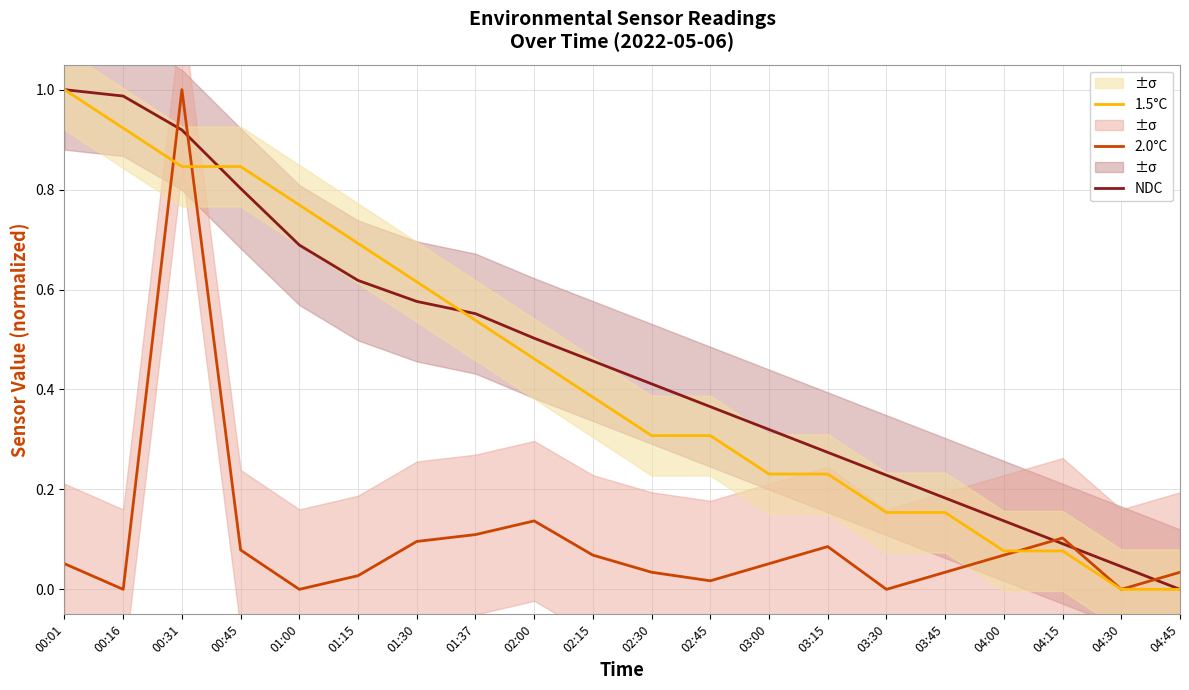

Reading left to right, transcribe all the data shown in this chart.

NDC: 1.0	1.0	0.9	0.8	0.7	0.6	0.6	0.6	0.5	0.5	0.4	0.4	0.3	0.3	0.2	0.2	0.1	0.1	0.0	0.0
2.0°C: 0.1	0.0	1.0	0.1	0.0	0.0	0.1	0.1	0.1	0.1	0.0	0.0	0.1	0.1	0.0	0.0	0.1	0.1	0.0	0.0
1.5°C: 1.0	0.9	0.8	0.8	0.8	0.7	0.6	0.5	0.5	0.4	0.3	0.3	0.2	0.2	0.2	0.2	0.1	0.1	0.0	0.0